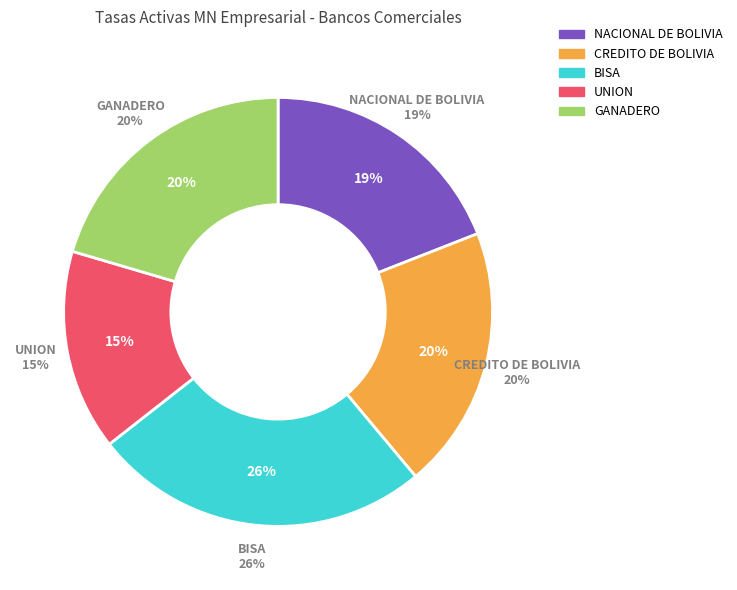

What is the total percentage of UNION and GANADERO?

35.6%